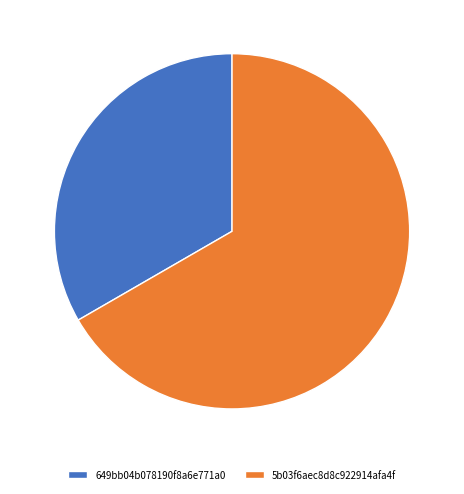

Is there a majority slice in this chart?

Yes